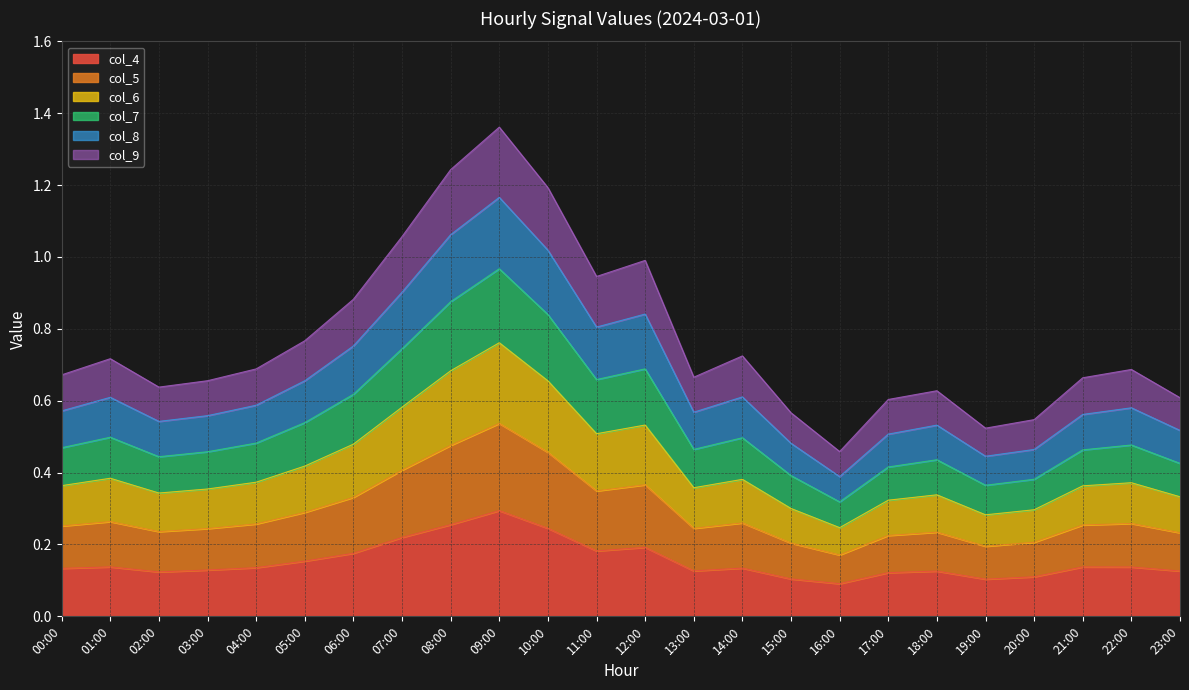

What is the total value across all series at 22:00?

0.7